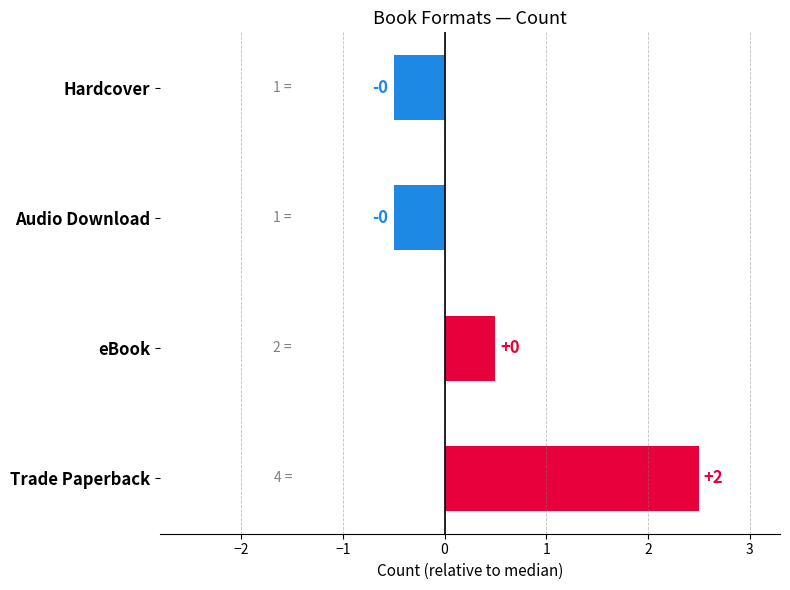

How many bars are there in total?

4